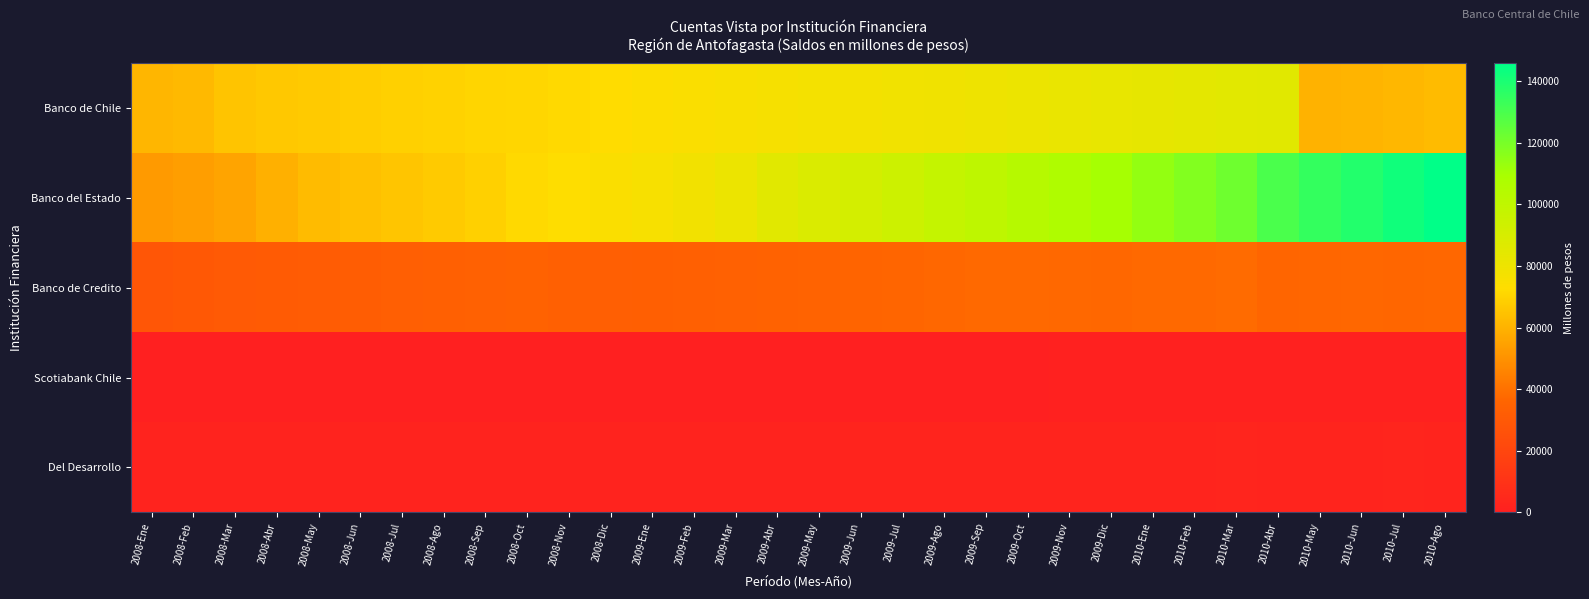

Which series has the largest range (max minus min)?

Banco del Estado